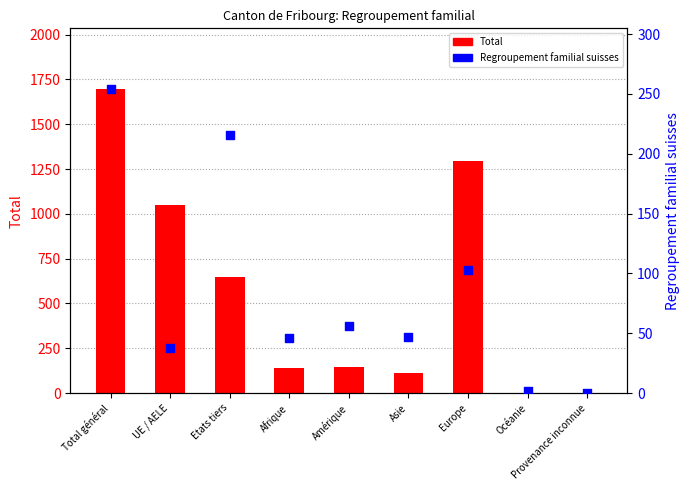

Which series has the largest total across all categories?

Total